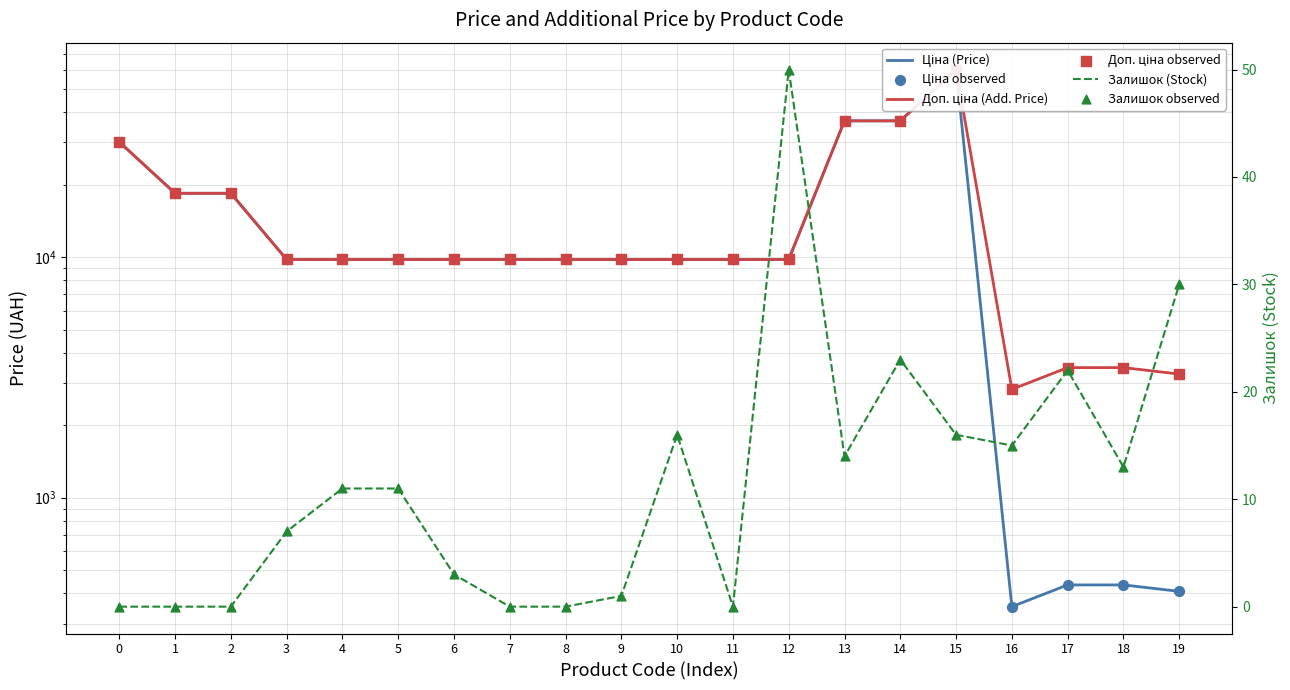

What is the total value across all series at 6?

39108.0